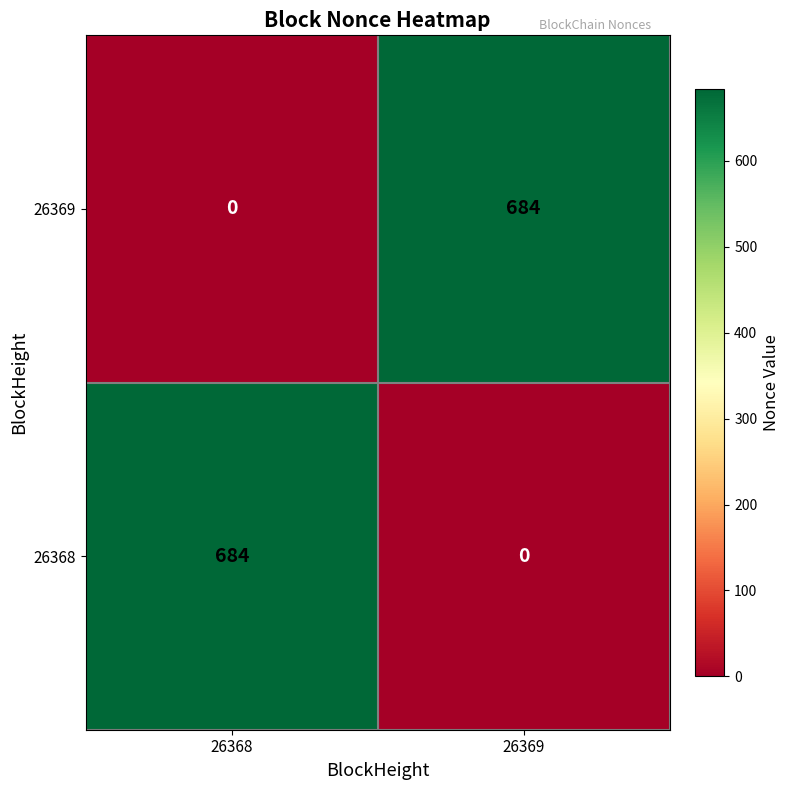

What is the total value across all series at 26368?

684